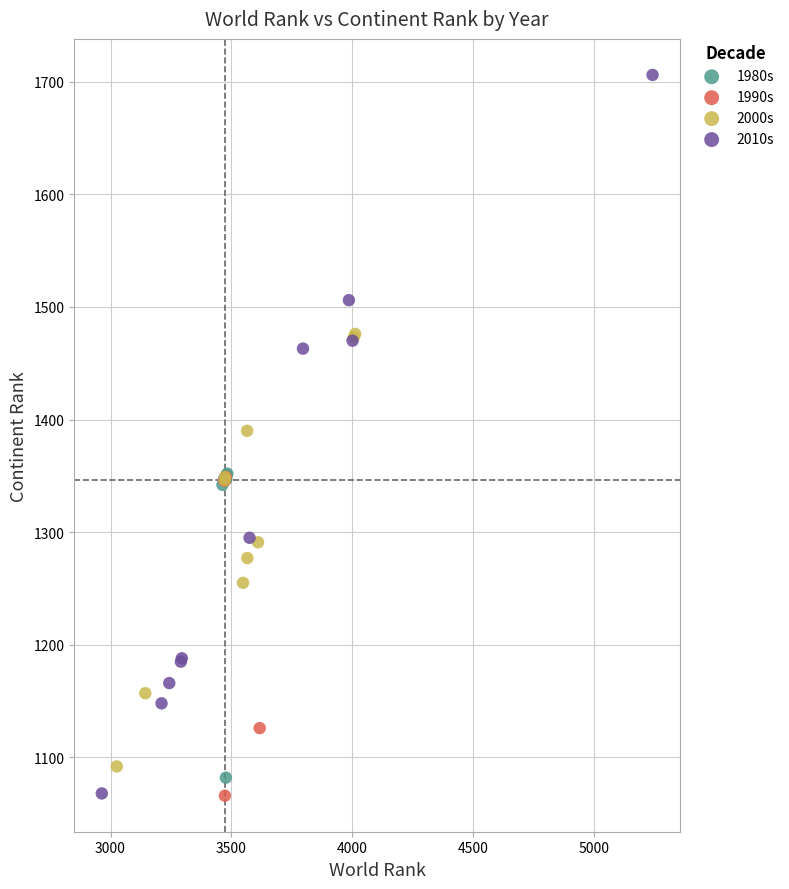

What are all the series names shown in the legend?

1980s, 1990s, 2000s, 2010s